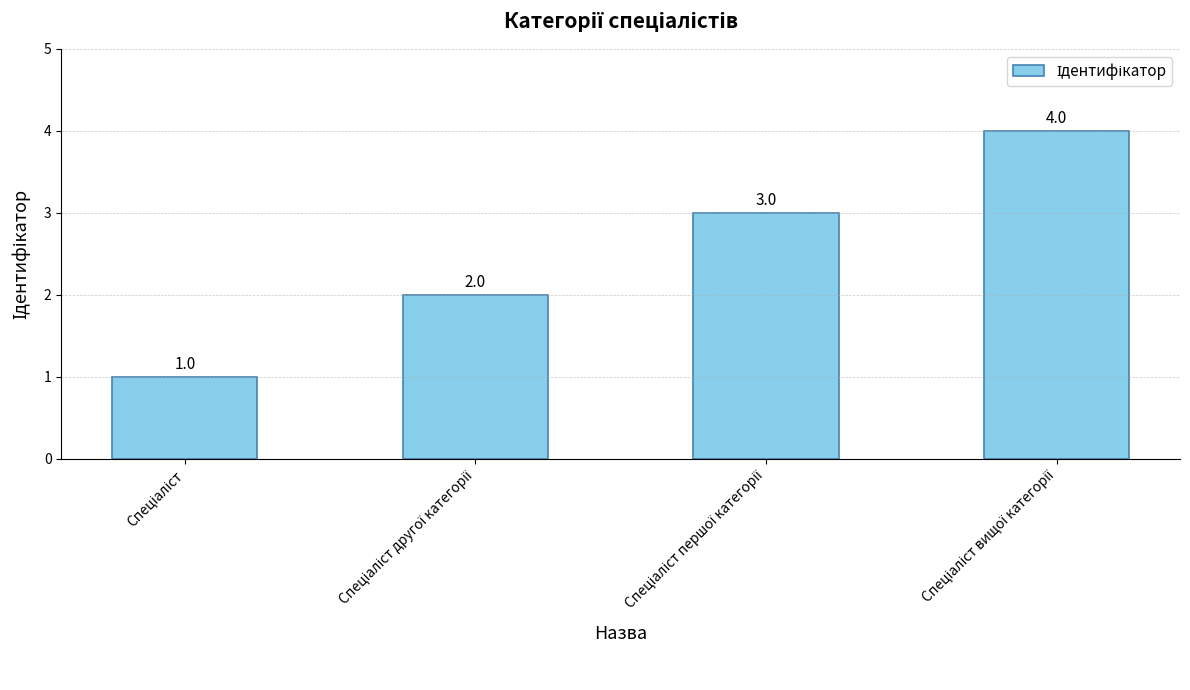

What is the sum of all values?

10